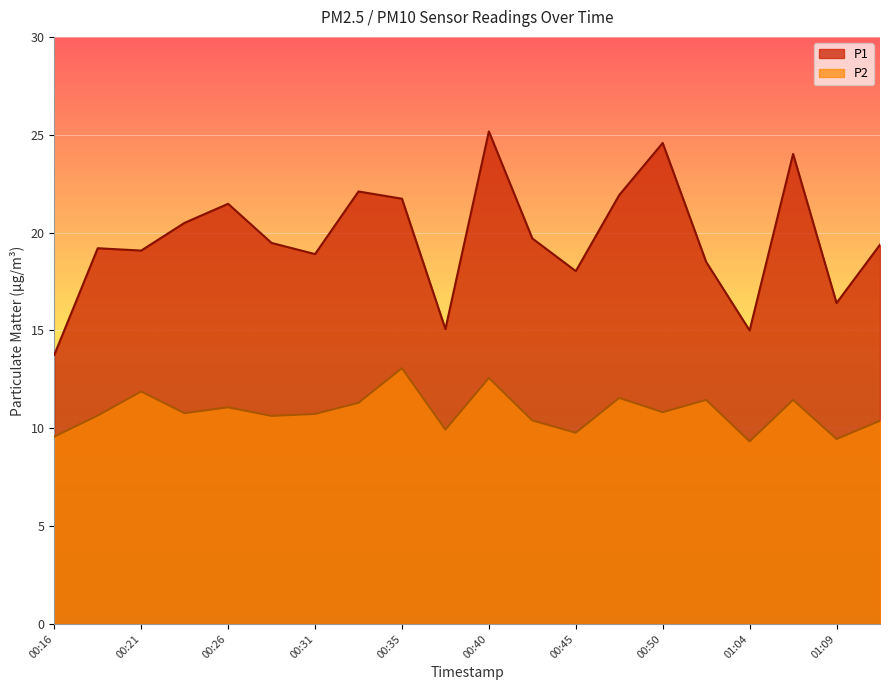

In P1, how many points are higher than both neighbors (excluding endpoints)?

6